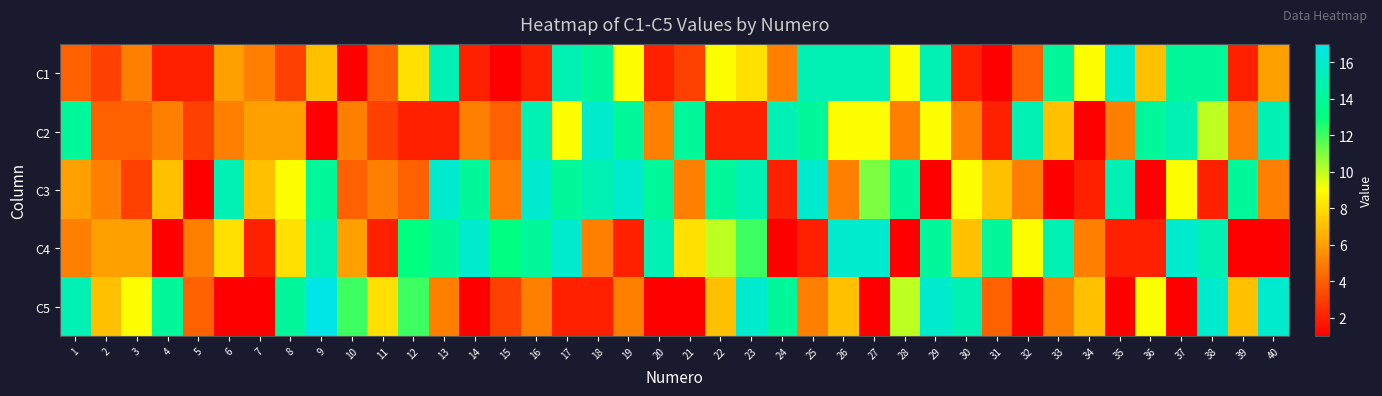

Which series has the largest range (max minus min)?

C5